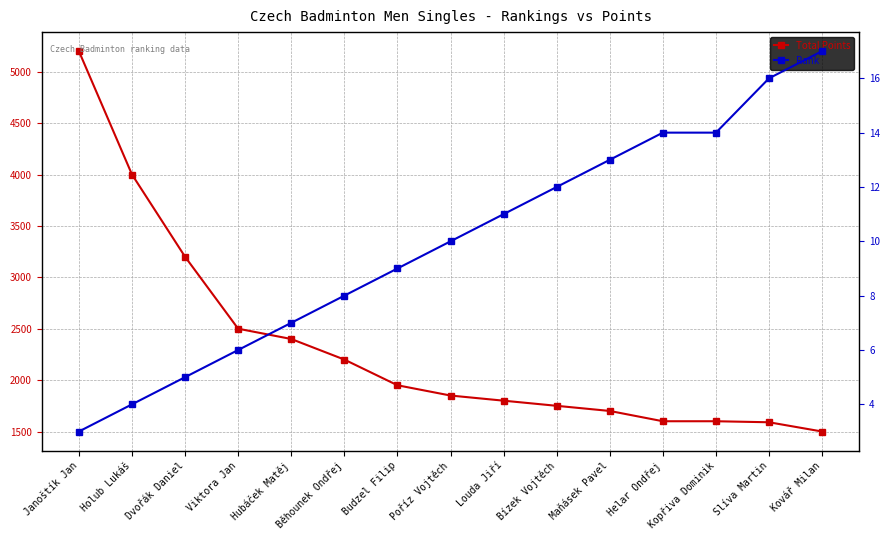

Where is Total Points nearest to the value 3350?

Dvořák Daniel